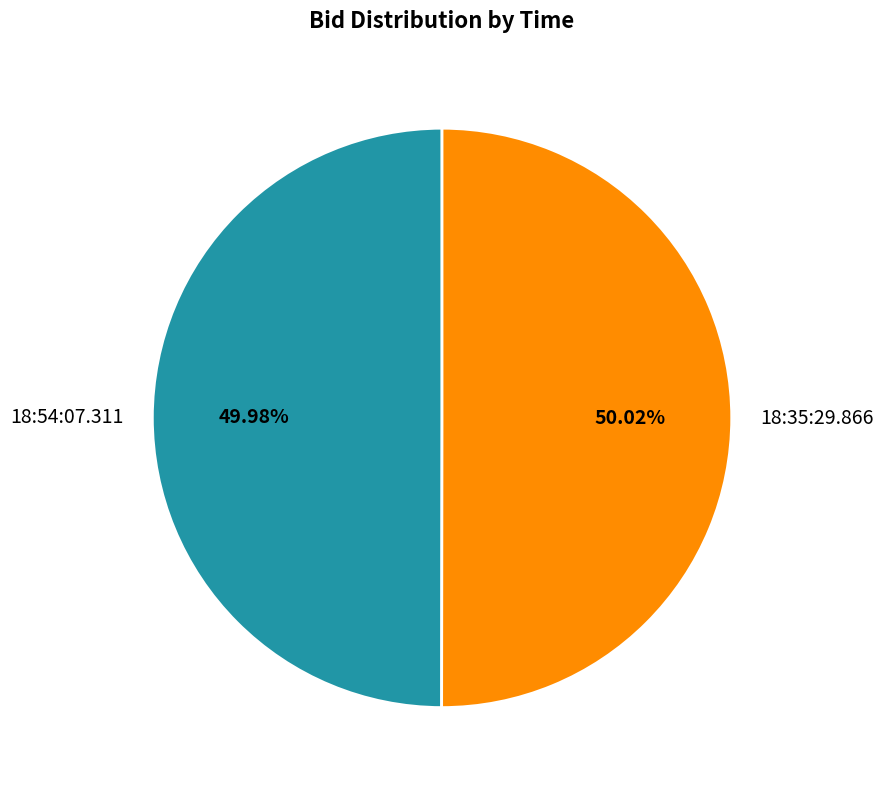

Combined, do 18:54:07.311 and 18:35:29.866 account for over 50%?

Yes